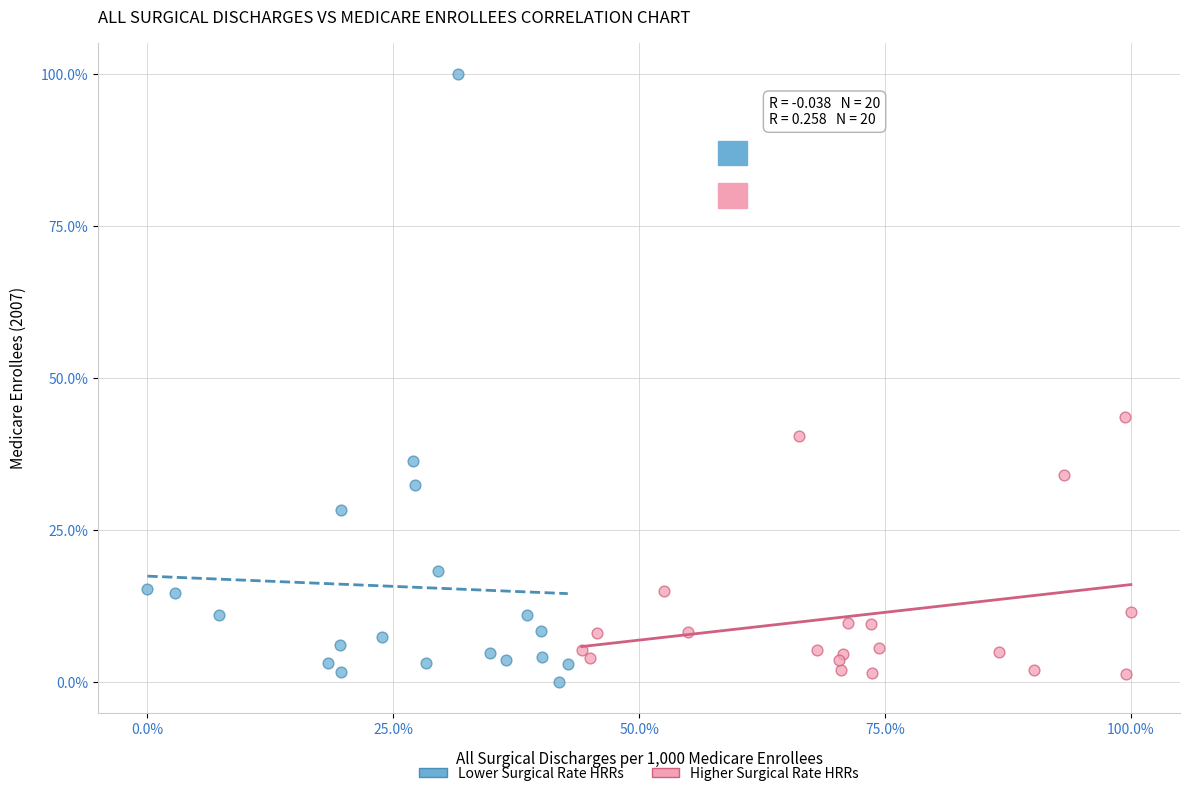

Which series has the largest Y range (max minus min)?

Lower Surgical Rate HRRs